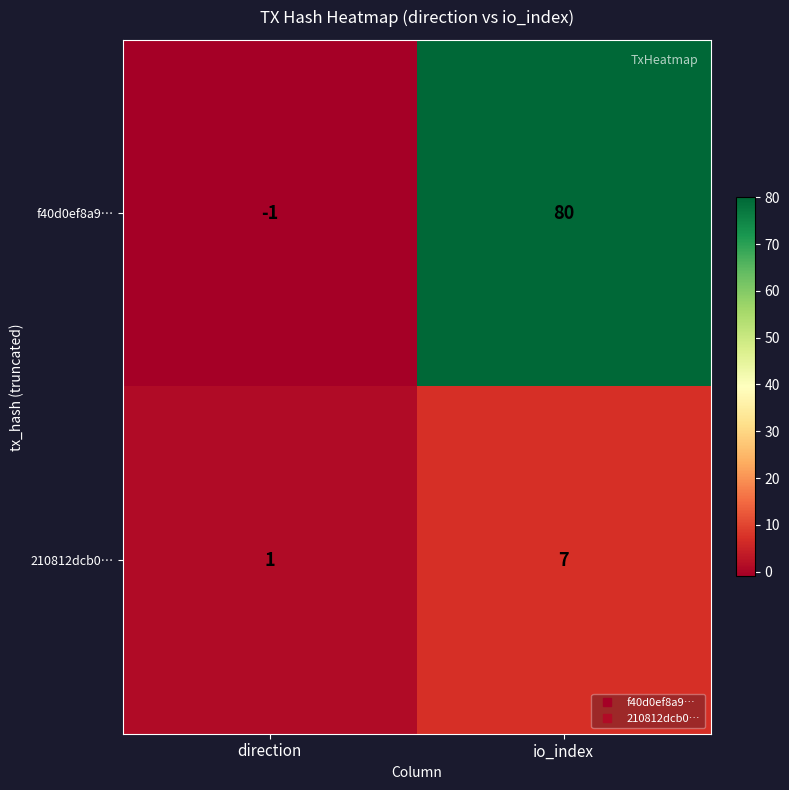

Reading right to left, what are all the values shown in this chart?

f40d0ef8a9…: io_index=80	direction=-1
210812dcb0…: io_index=7	direction=1